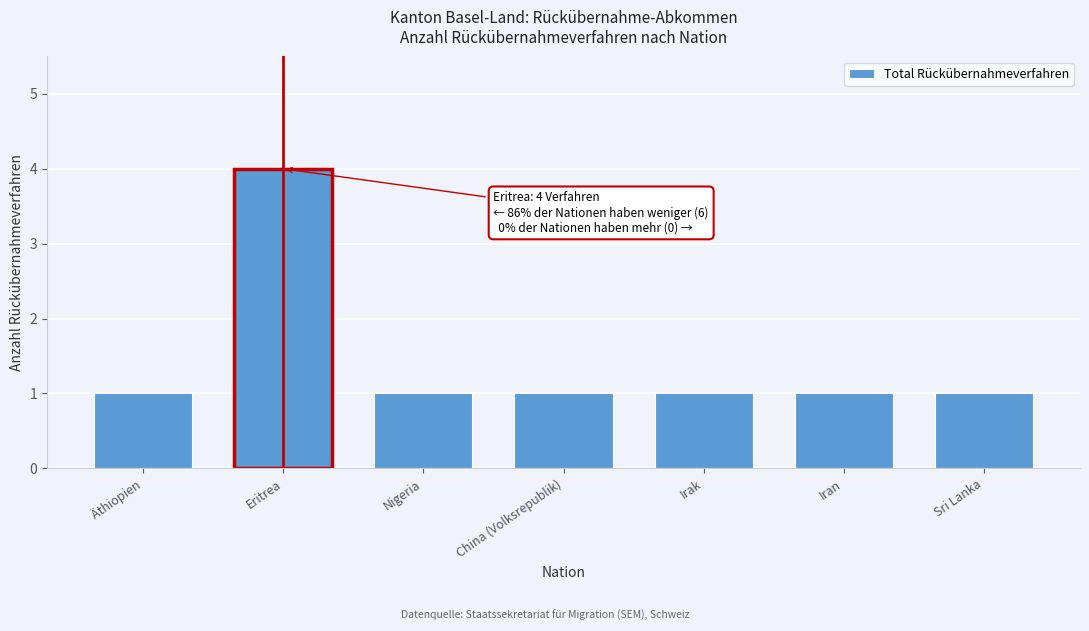

Reading left to right, extract all data points from this chart.

Äthiopien=1	Eritrea=4	Nigeria=1	China (Volksrepublik)=1	Irak=1	Iran=1	Sri Lanka=1